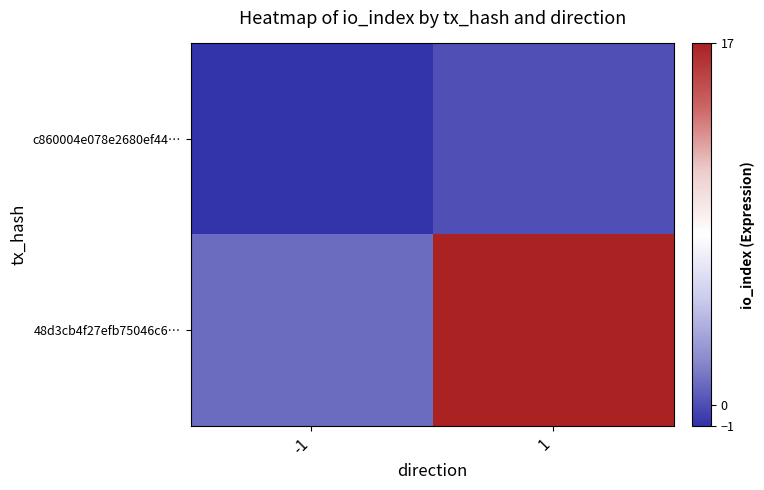

At -1, list the series in order from smallest to largest.

c860004e078e2680ef44…, 48d3cb4f27efb75046c6…